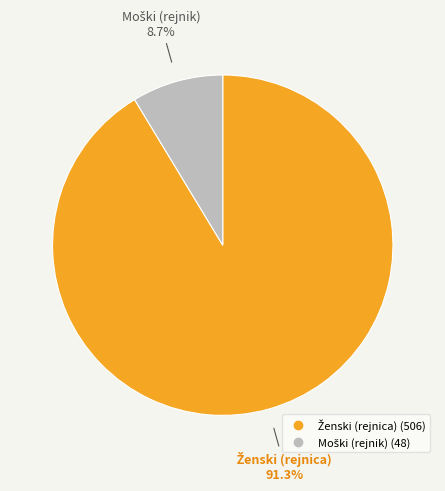

How many slices are in this pie chart?

2